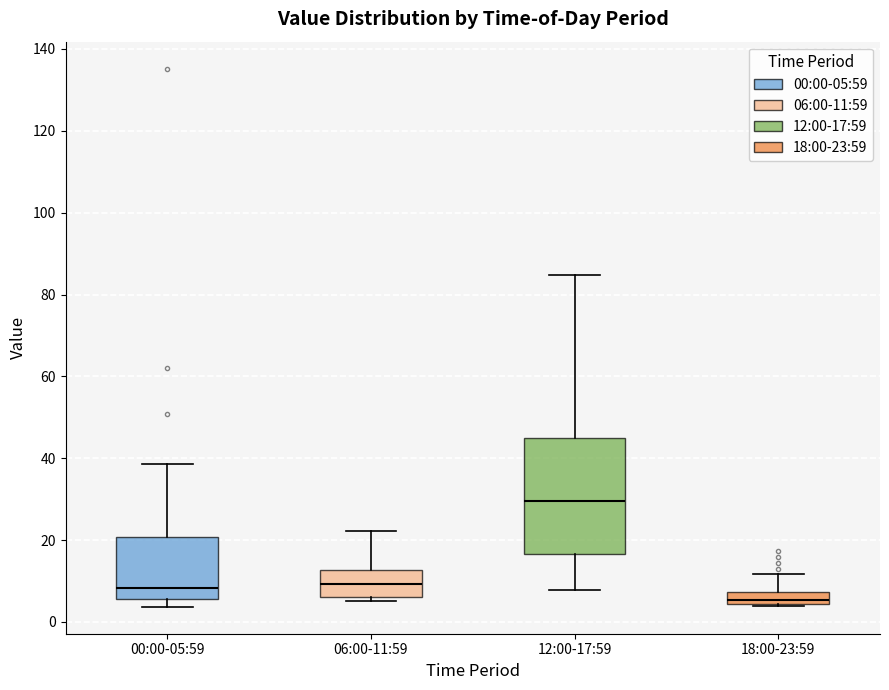

Comparing the boxes themselves (not the whiskers), which one is the tallest?

12:00-17:59